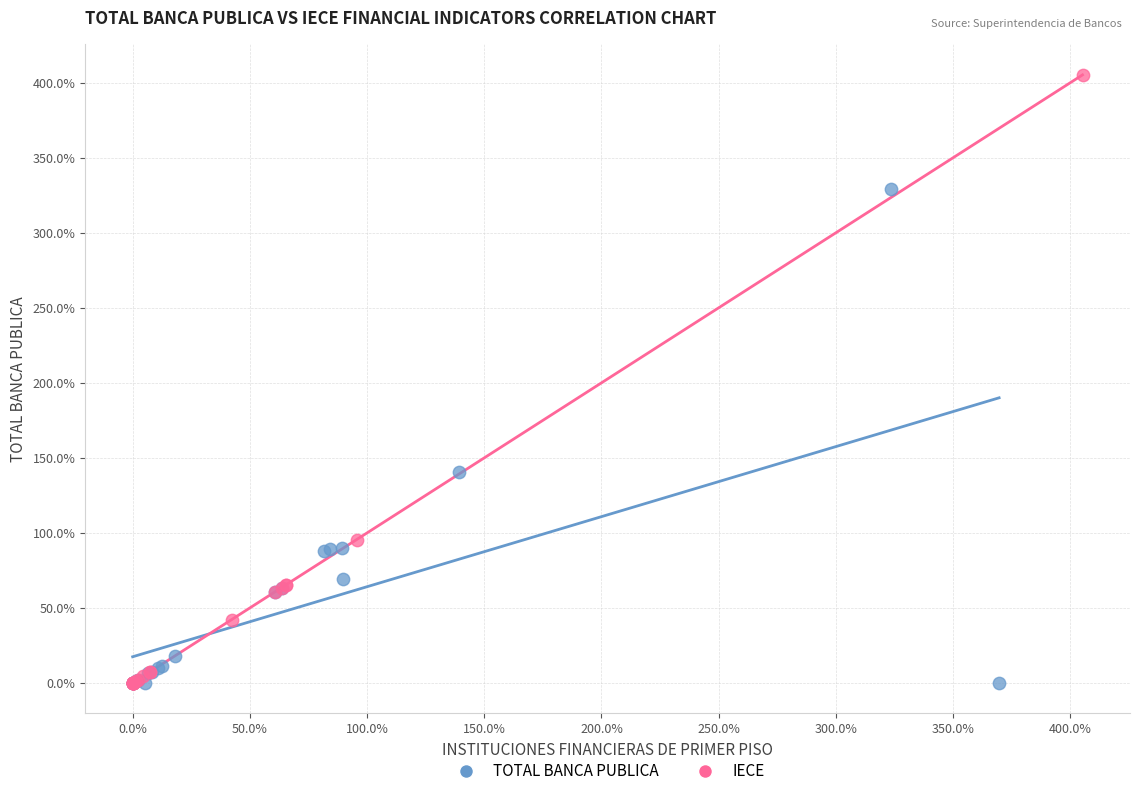

What are all the series names shown in the legend?

TOTAL BANCA PUBLICA, IECE